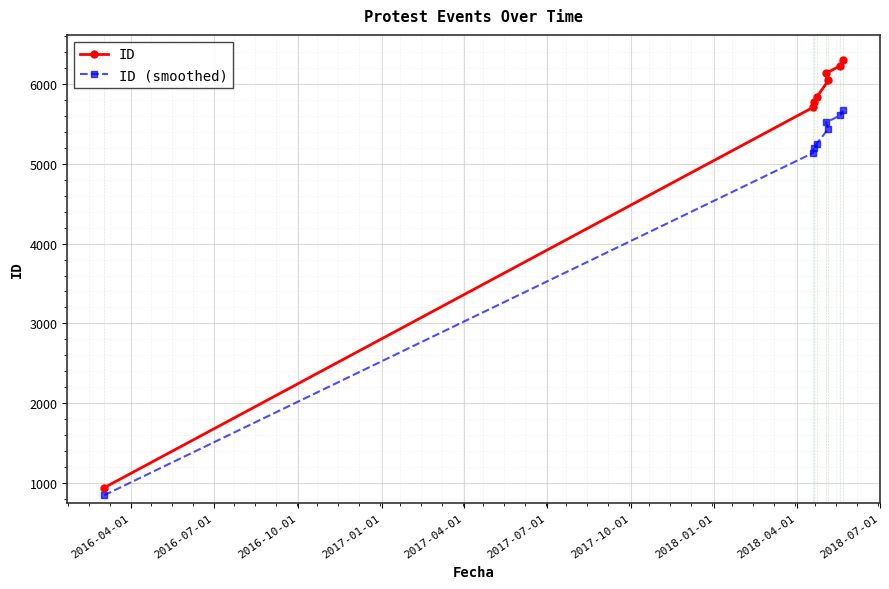

Which series has the largest total across all categories?

ID